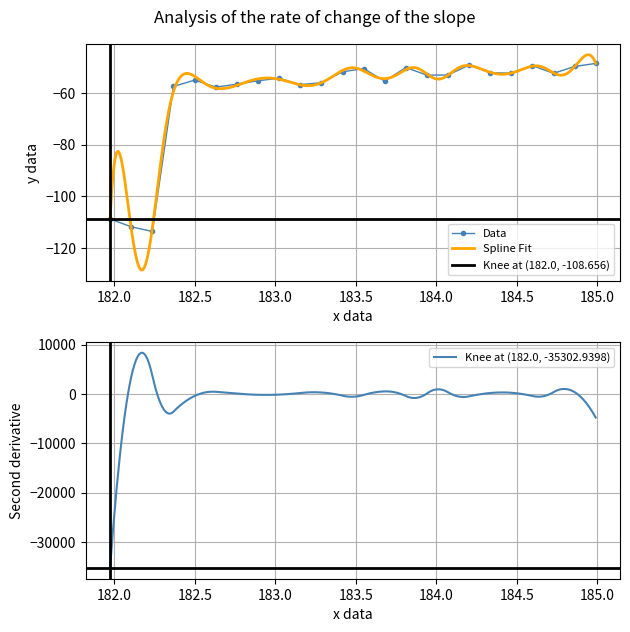

What is the minimum value for Data?

-113.6